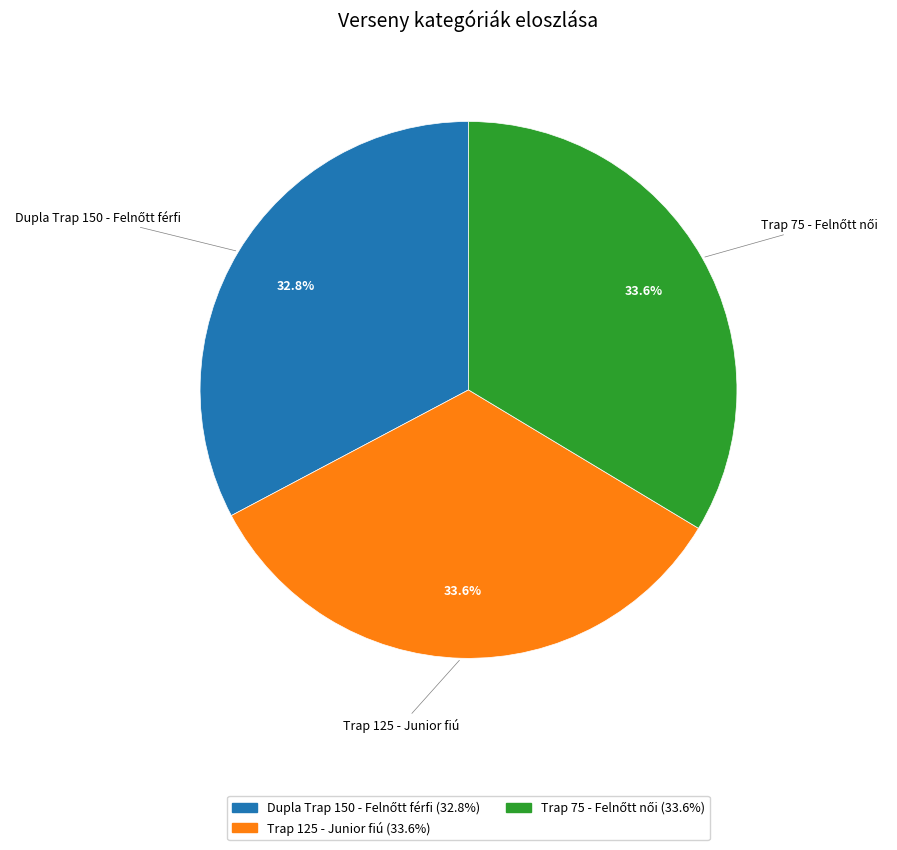

Is Trap 125 - Junior fiú the majority of the pie?

No